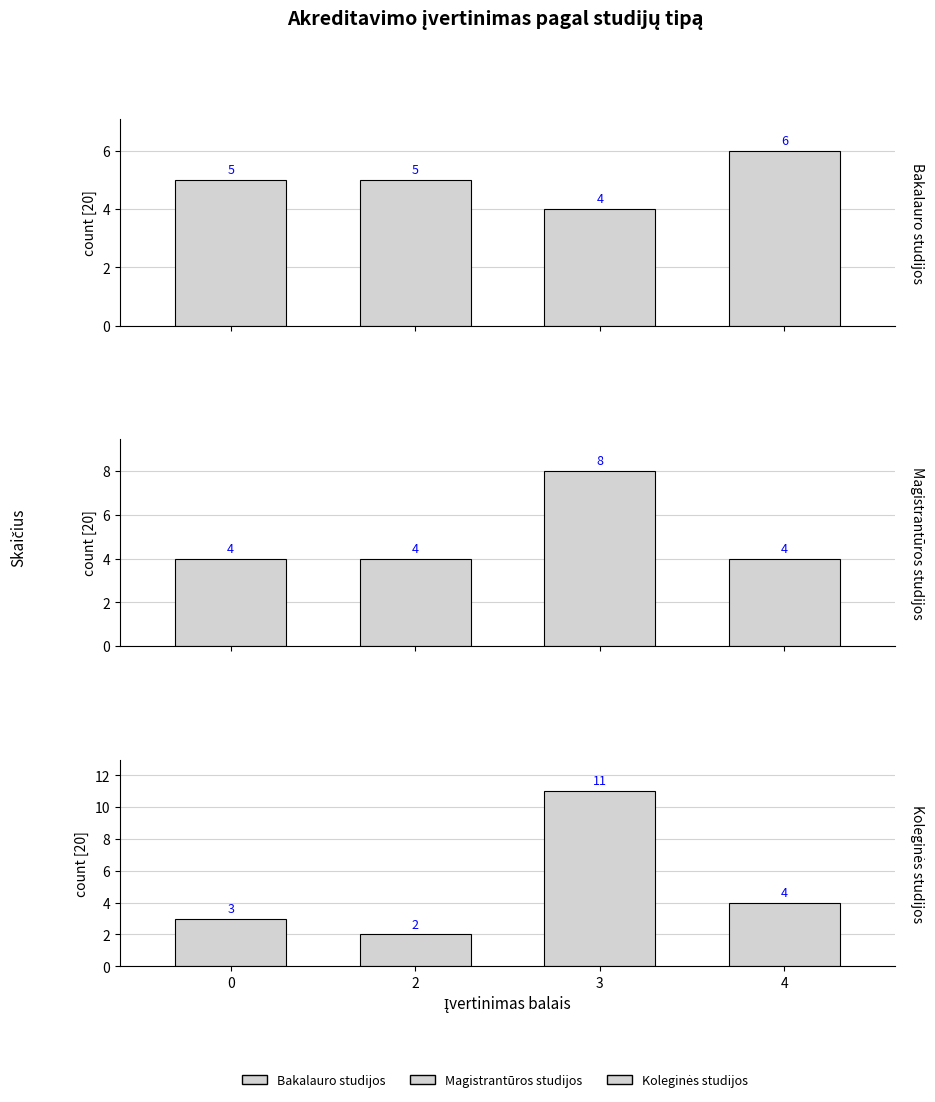

Where is Koleginės studijos nearest to the value 6?

4